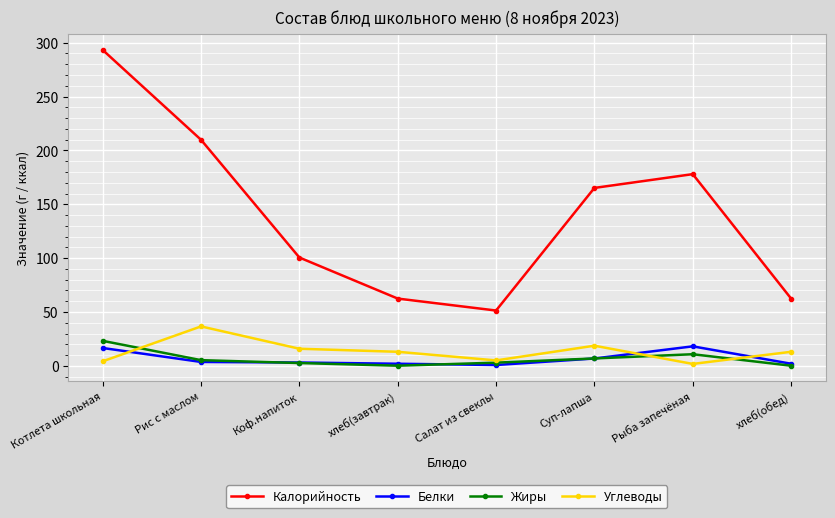

What is the label of the 7th point from the left?

Рыба запечёная